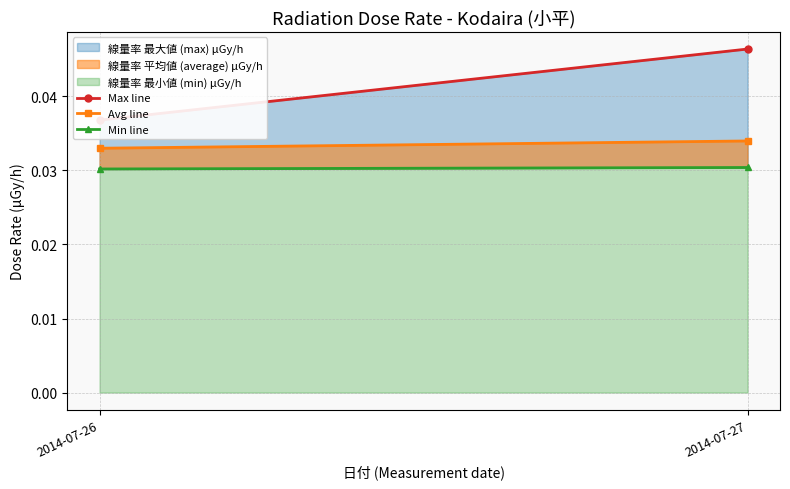

Which series has the largest range (max minus min)?

Max line